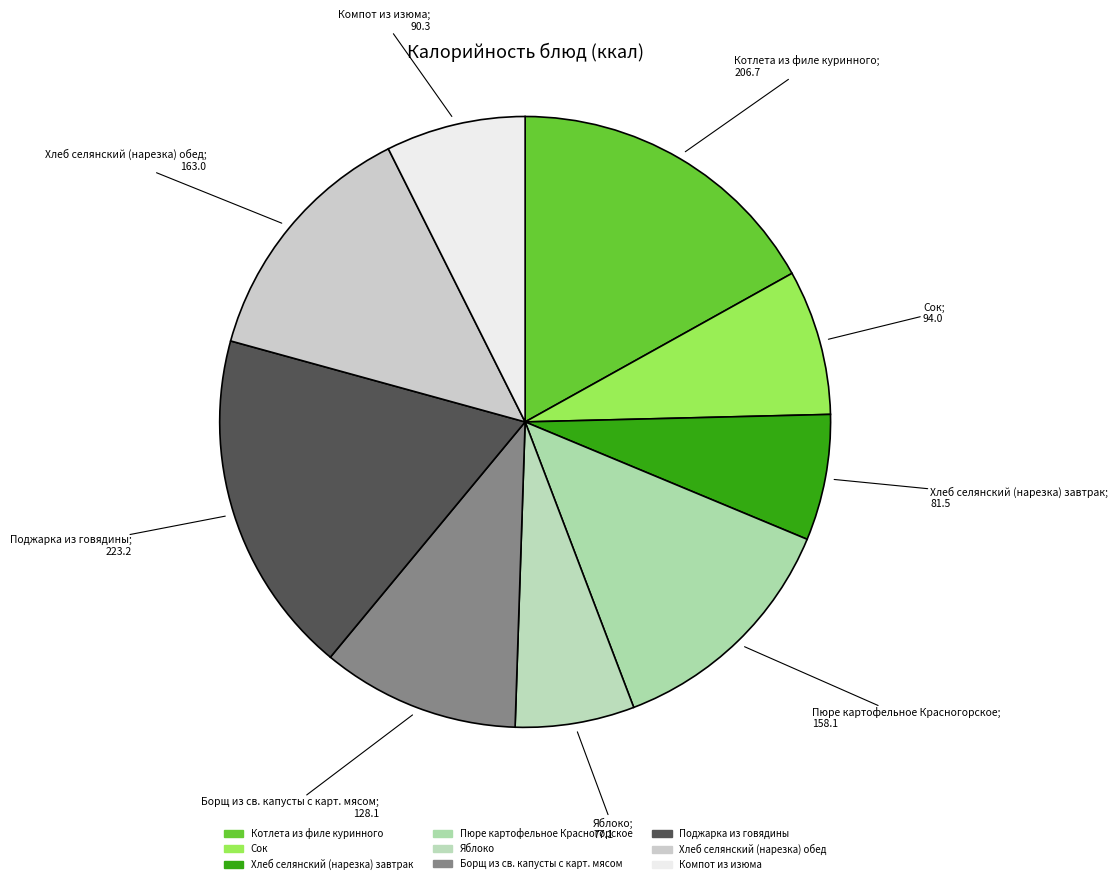

To the nearest percent, what is the combined percentage of Пюре картофельное Красногорское and Хлеб селянский (нарезка) обед?

26%